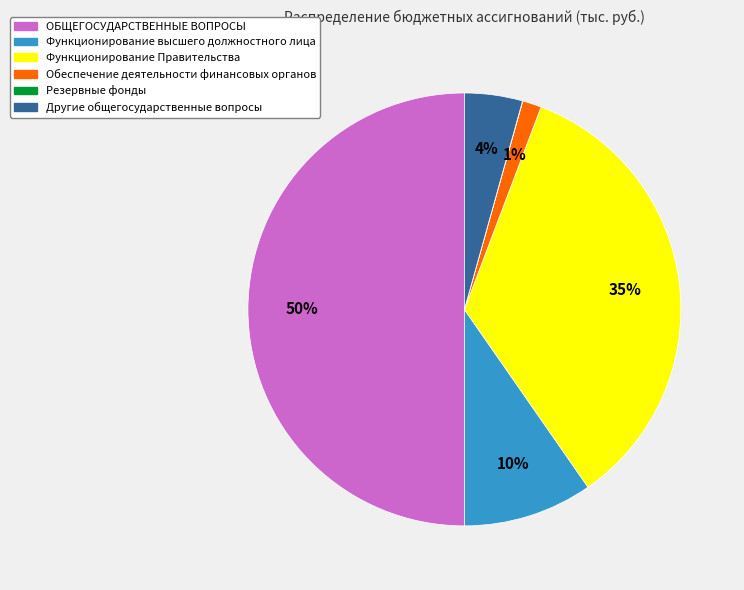

Does Функционирование высшего должностного лица represent more than half of the total?

No